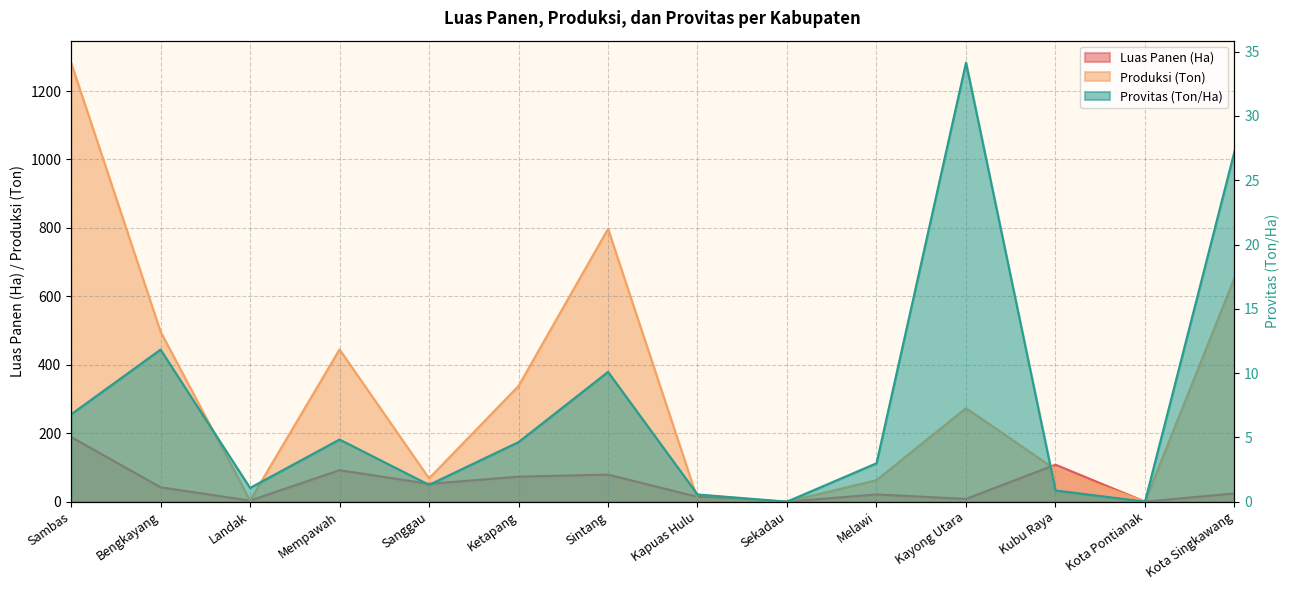

At how many categories does at least one series exceed 1076?

1